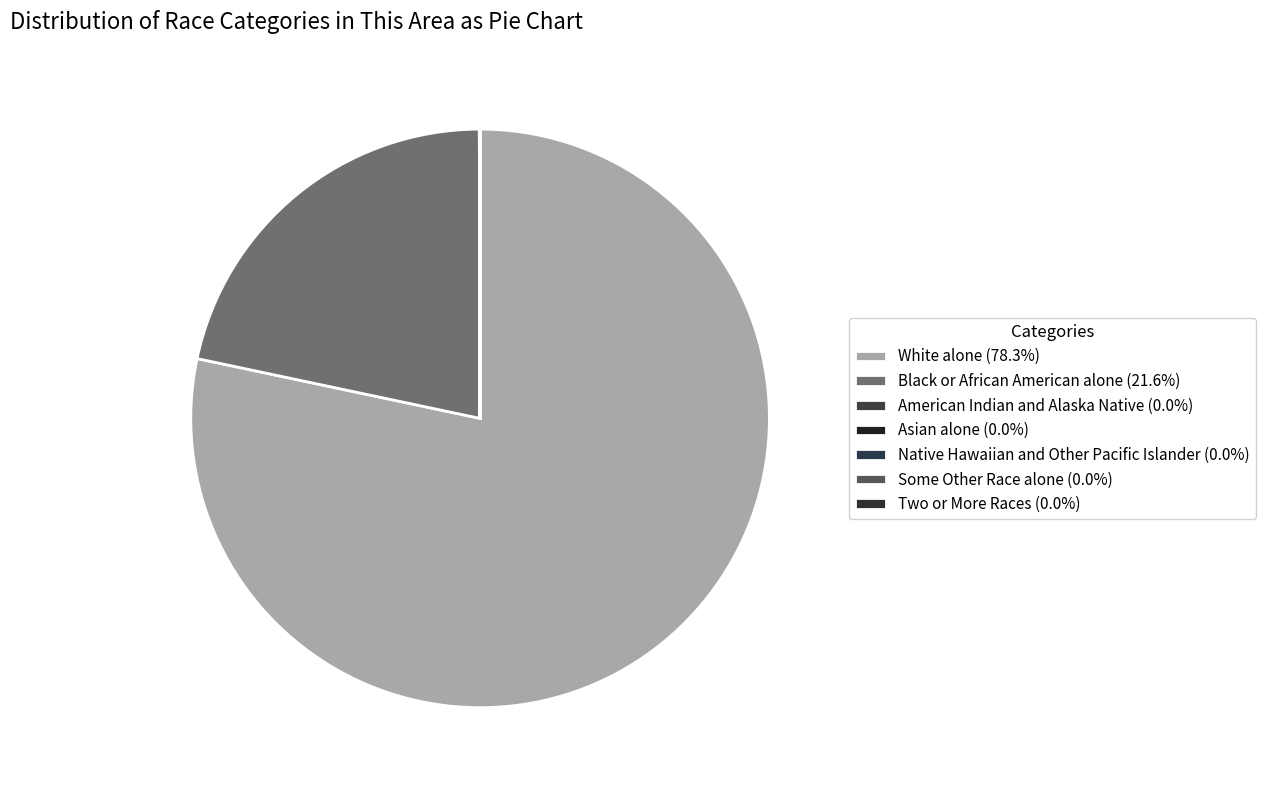

Count the number of slices in the pie.

7